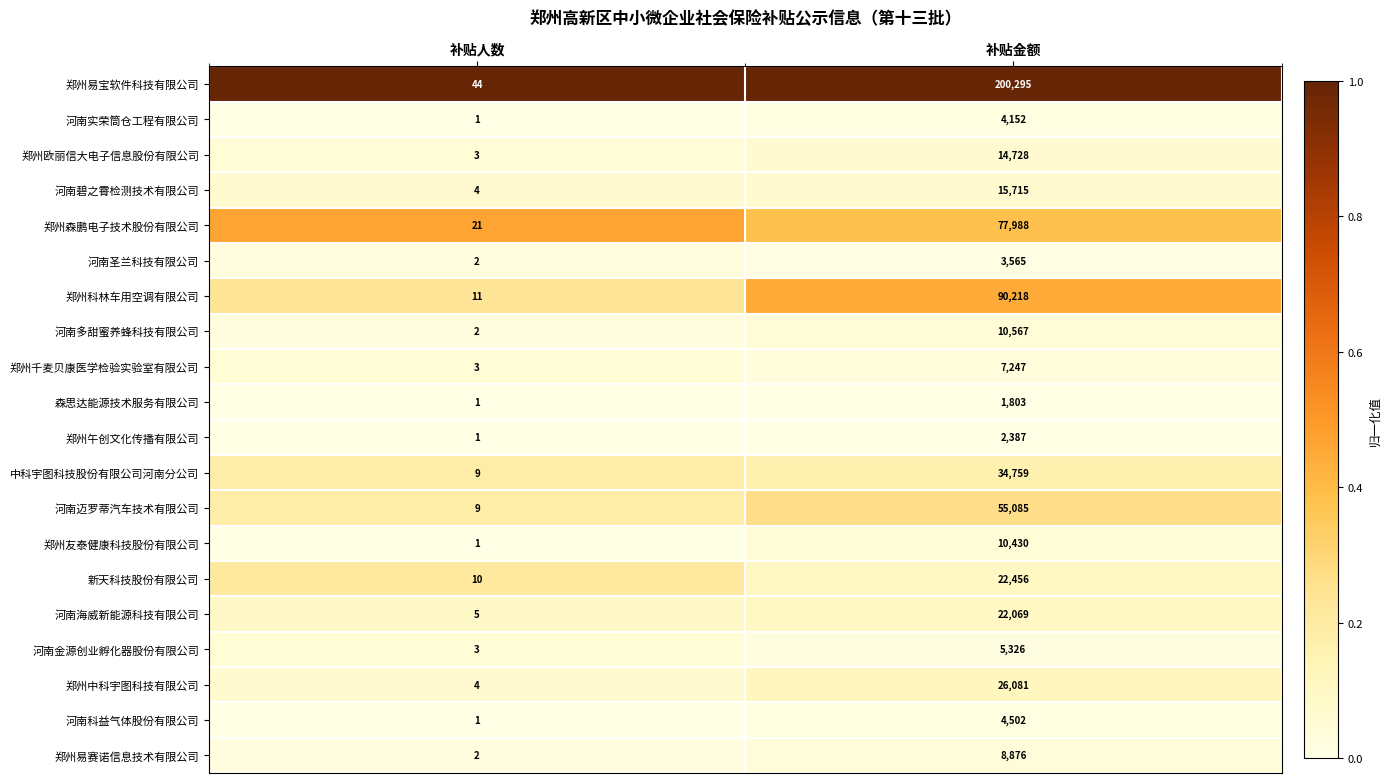

At which label is 河南碧之霄检测技术有限公司 closest to 7859?

补贴人数